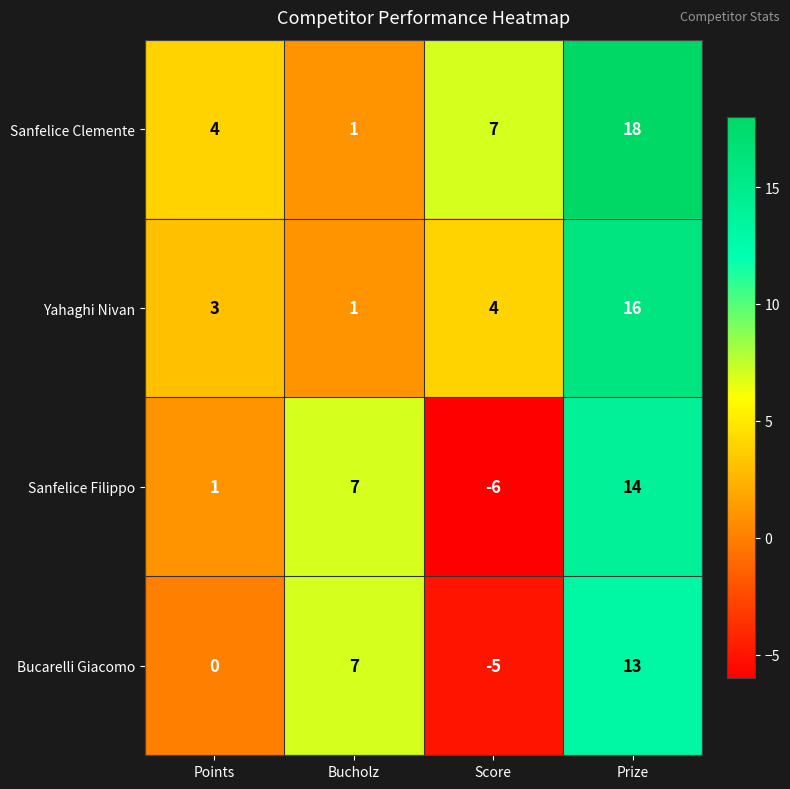

What is the sum of the Sanfelice Filippo values at Bucholz and Prize?

21